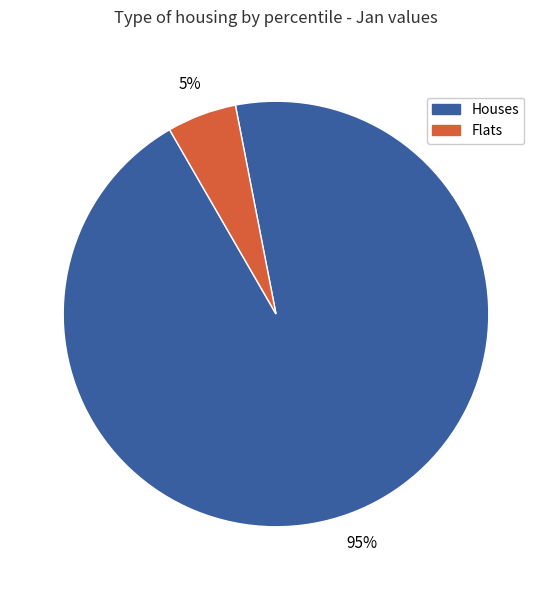

Is there a majority slice in this chart?

Yes